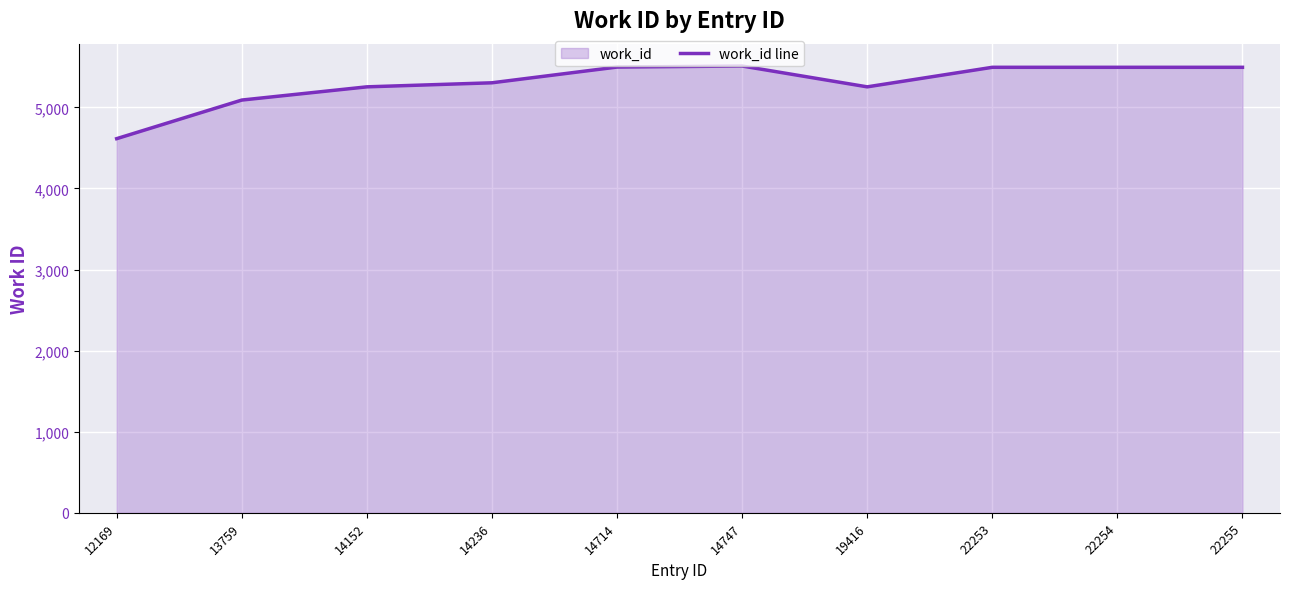

What value does the data have at 14236, to the nearest 50?

5300